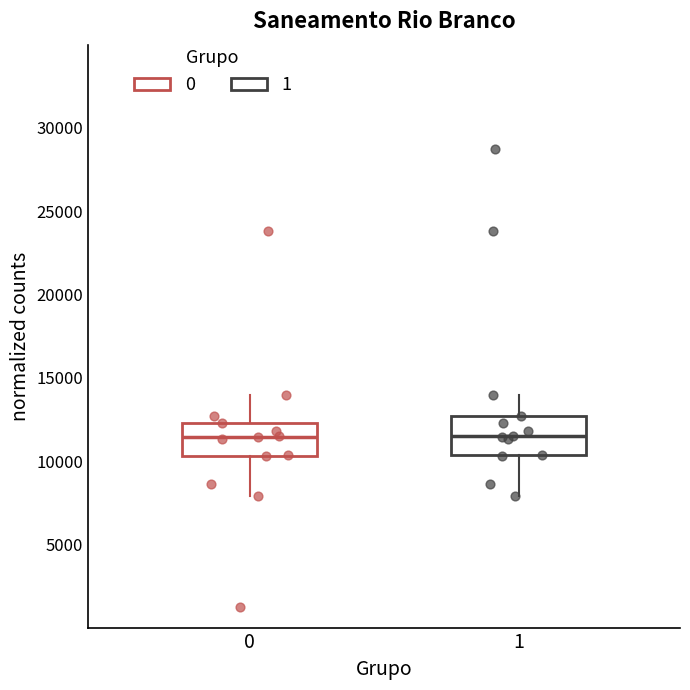

Reading left to right, read every box against the y-axis: the position of its median line, the range the box covers, and the ends of its whiskers. The values are not printed on the chart, so give them approximately, as read against the axis.

0: median 11500, box 10500 to 12500, whiskers 8000 to 14000
1: median 11500, box 10500 to 12500, whiskers 8000 to 14000